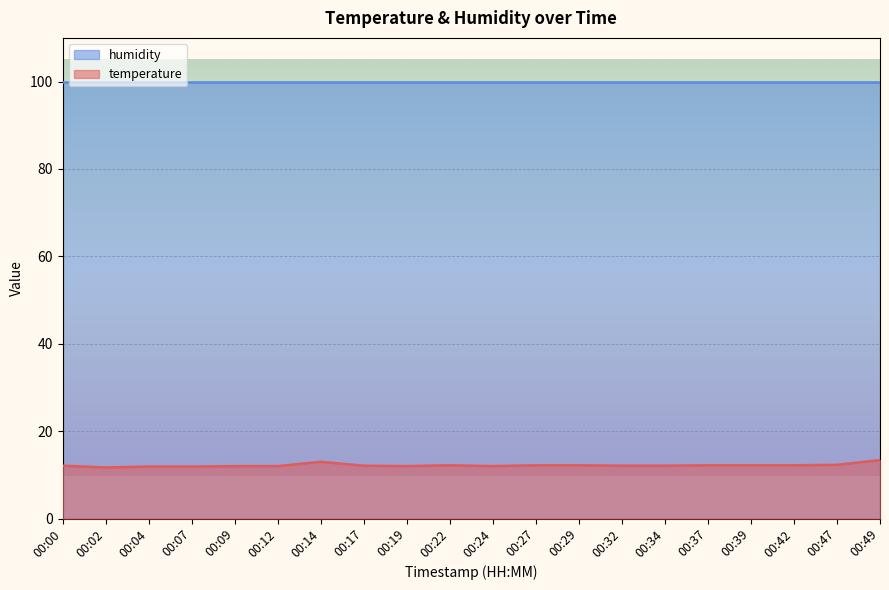

Is the value of humidity at 00:12 greater than the value of temperature at 00:07?

Yes